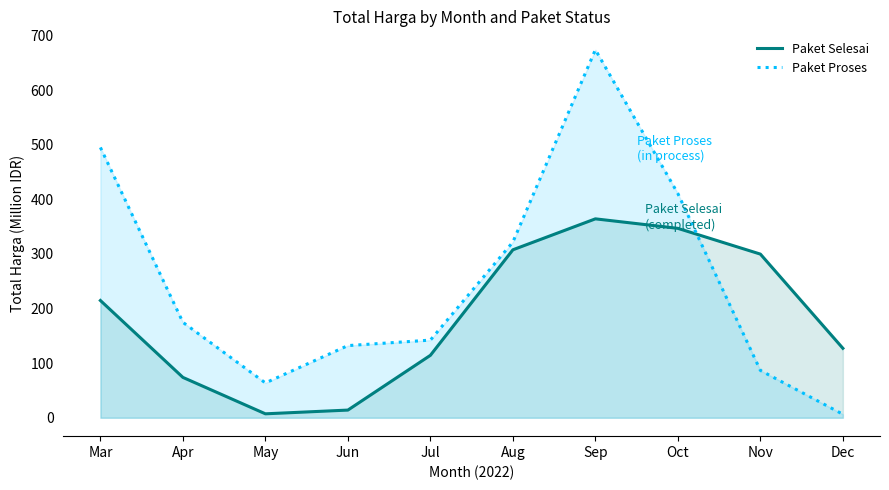

What is the smallest value displayed?

6.4